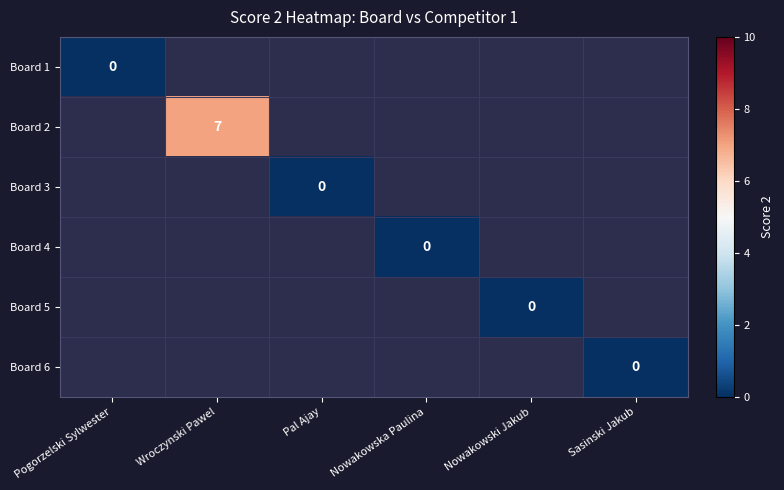

List the series in order of their overall mean, lowest first.

Board 1, Board 2, Board 3, Board 4, Board 5, Board 6